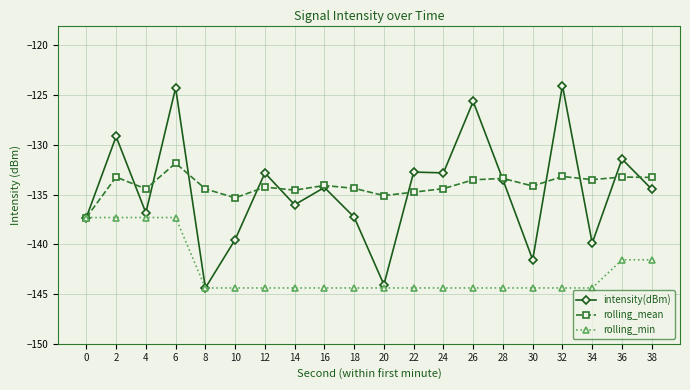

What value does the intensity(dBm) series have at 6?

-124.3